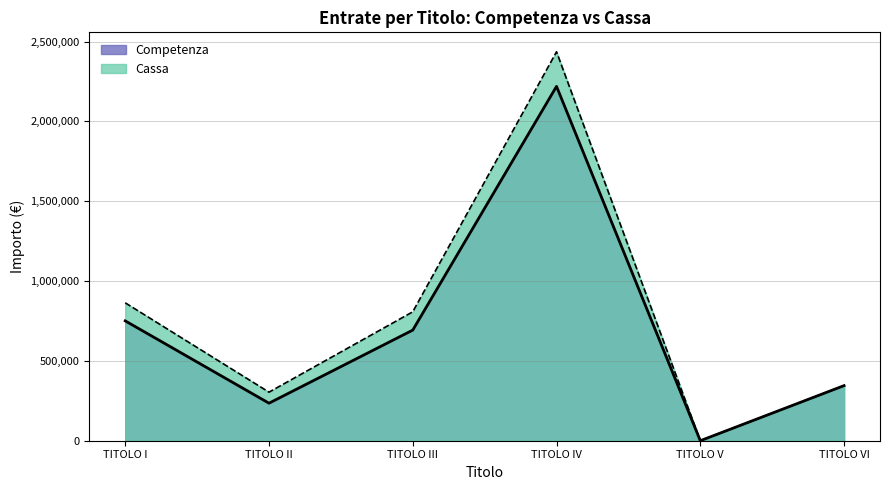

The Competenza series shows 1334456.9 at TITOLO IV. True or false?

False